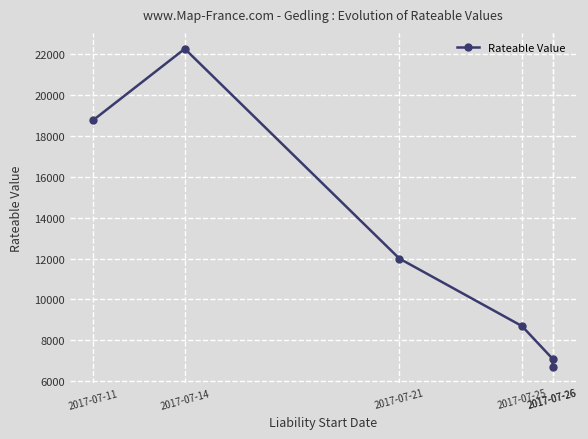

Reading right to left, transcribe all the data shown in this chart.

2017-07-26=6700	2017-07-26=7100	2017-07-25=8700	2017-07-21=12000	2017-07-14=22250	2017-07-11=18750